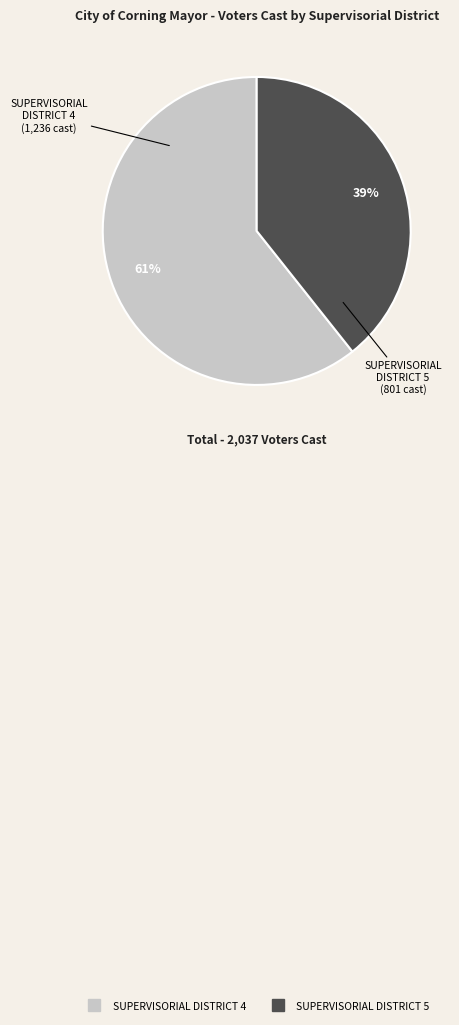

To the nearest percent, what percentage of the pie is SUPERVISORIAL DISTRICT 4?

61%